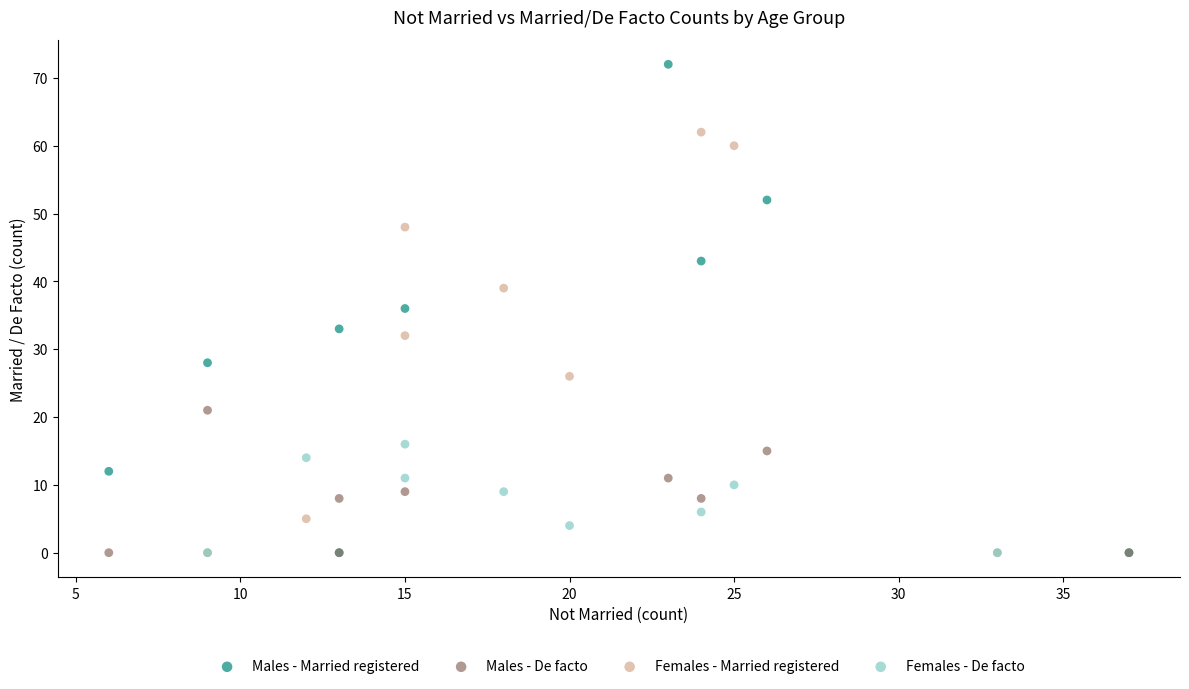

Which series reaches the maximum Y coordinate?

Males - Married registered